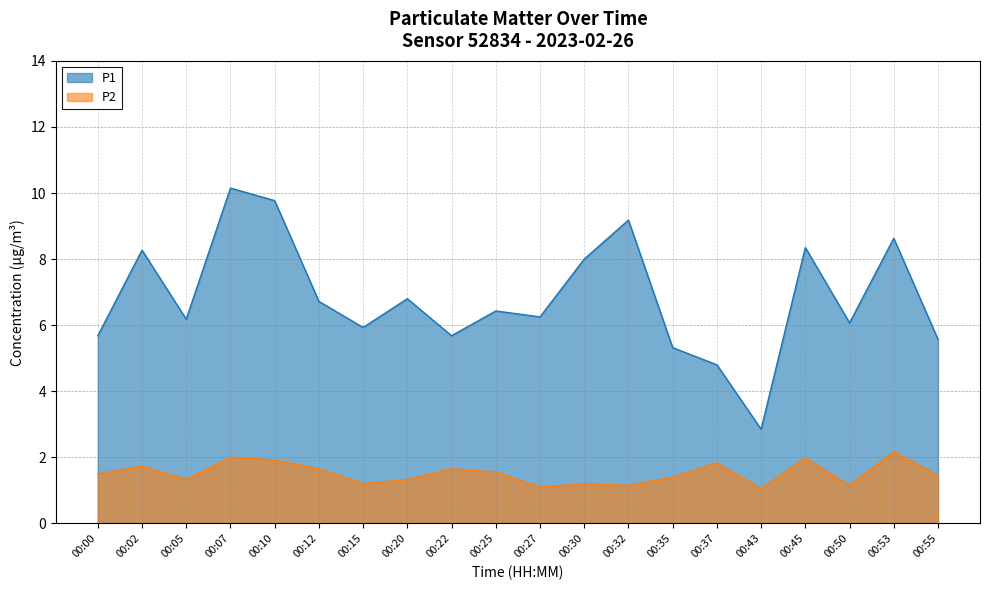

Reading left to right, list all the values displayed in this chart.

P1: 5.7	8.3	6.2	10.2	9.8	6.7	5.9	6.8	5.7	6.4	6.2	8.0	9.2	5.3	4.8	2.9	8.3	6.1	8.6	5.6
P2: 1.5	1.7	1.3	2.0	1.9	1.6	1.2	1.3	1.6	1.6	1.1	1.2	1.1	1.4	1.8	1.1	2.0	1.1	2.2	1.4